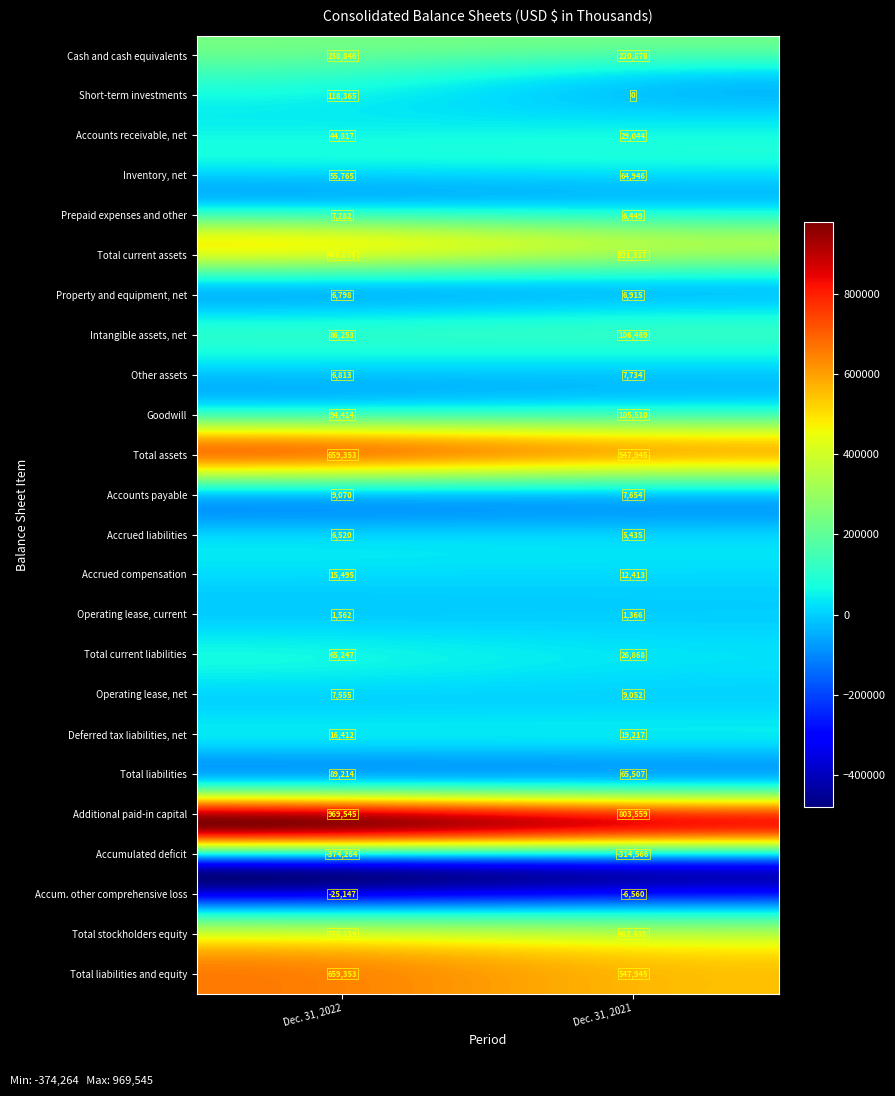

Reading left to right, list all the values displayed in this chart.

Cash and cash equivalents: 0=238846	1=220878
Short-term investments: 0=118365	1=0
Accounts receivable, net: 0=44817	1=29044
Inventory, net: 0=55765	1=64946
Prepaid expenses and other: 0=7282	1=6449
Total current assets: 0=465075	1=321317
Property and equipment, net: 0=6798	1=6915
Intangible assets, net: 0=86253	1=106469
Other assets: 0=6813	1=7734
Goodwill: 0=94414	1=105510
Total assets: 0=659353	1=547945
Accounts payable: 0=9070	1=7654
Accrued liabilities: 0=6520	1=5435
Accrued compensation: 0=15495	1=12413
Operating lease, current: 0=1562	1=1366
Total current liabilities: 0=65247	1=26868
Operating lease, net: 0=7555	1=9052
Deferred tax liabilities, net: 0=16412	1=19217
Total liabilities: 0=89214	1=65507
Additional paid-in capital: 0=969545	1=803559
Accumulated deficit: 0=-374264	1=-314566
Accum. other comprehensive loss: 0=-25147	1=-6560
Total stockholders equity: 0=570139	1=482438
Total liabilities and equity: 0=659353	1=547945